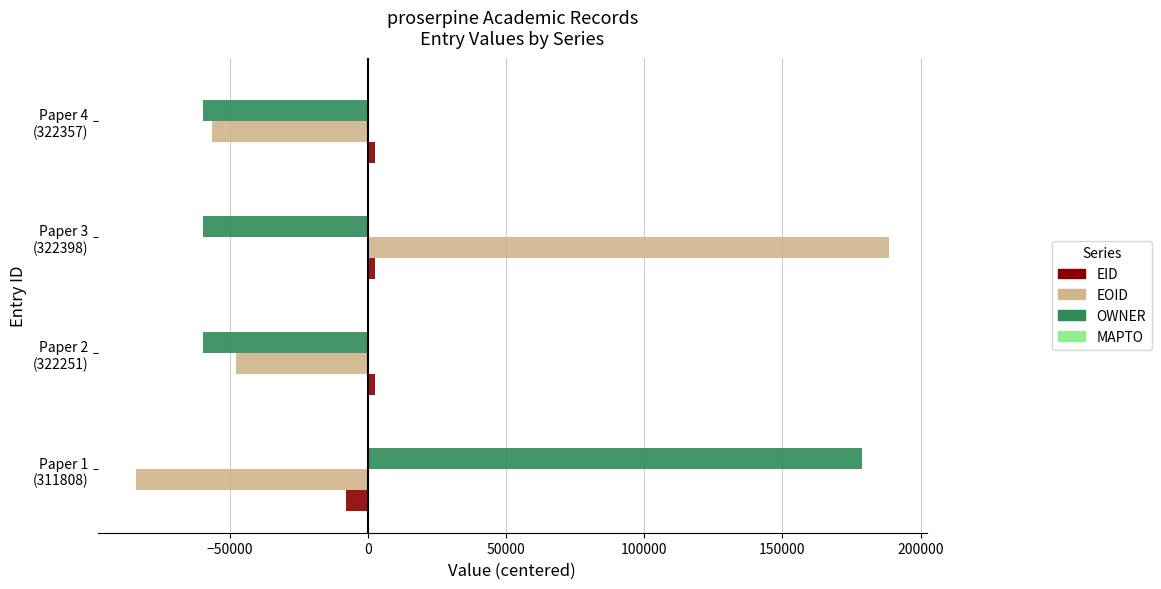

How many data points does each series have?

4